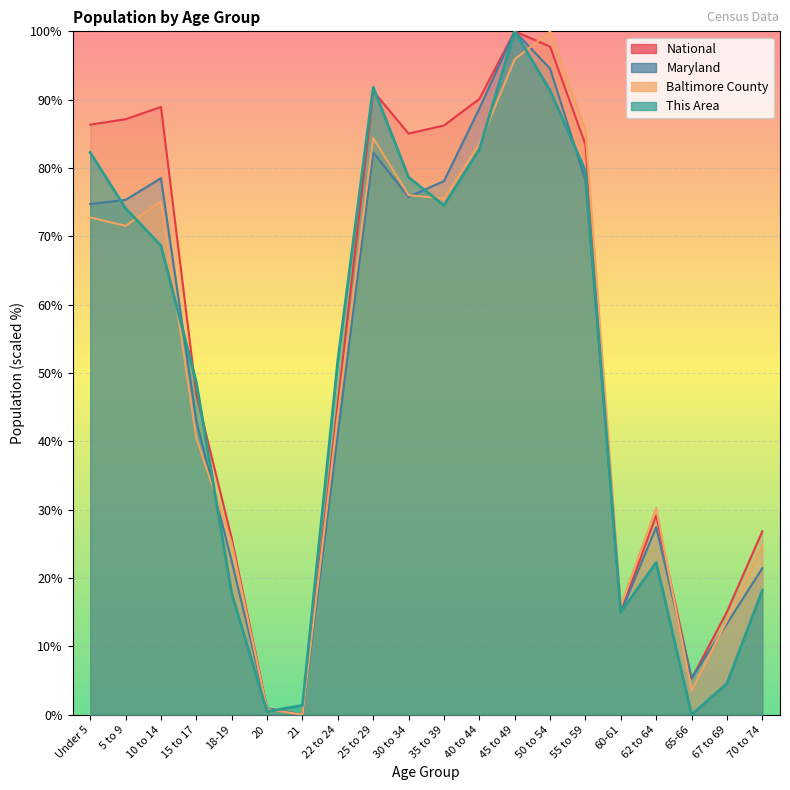

What is the difference between the Baltimore County values at 65-66 and 30 to 34?

72.5